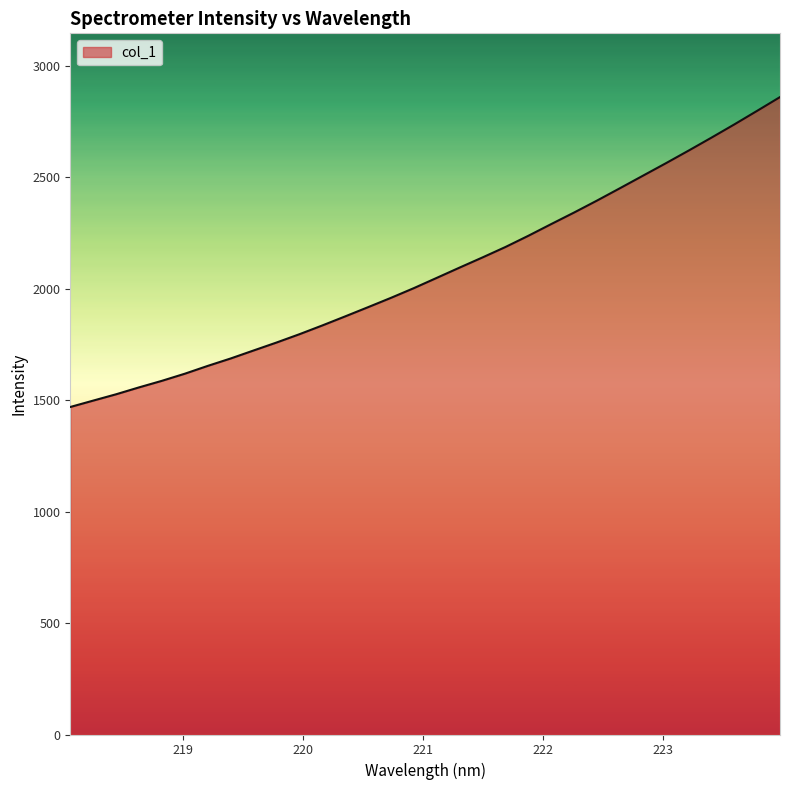

What is the greatest value displayed?

2859.2